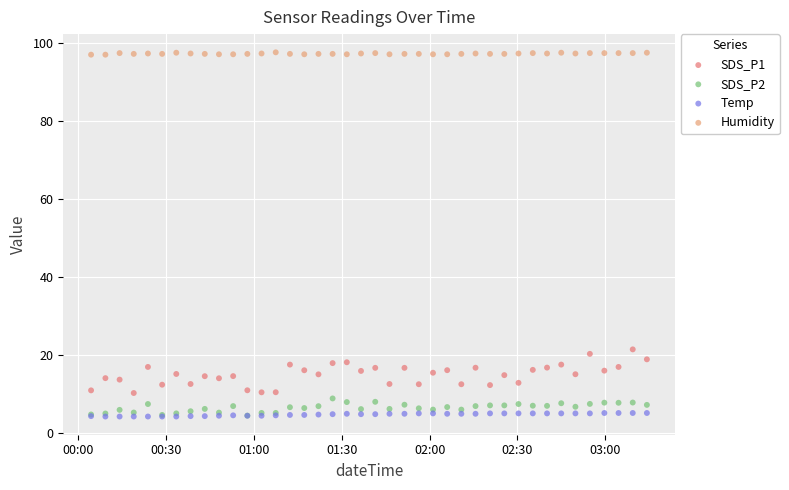

Across all series, what Y value is closest to 50?

21.5